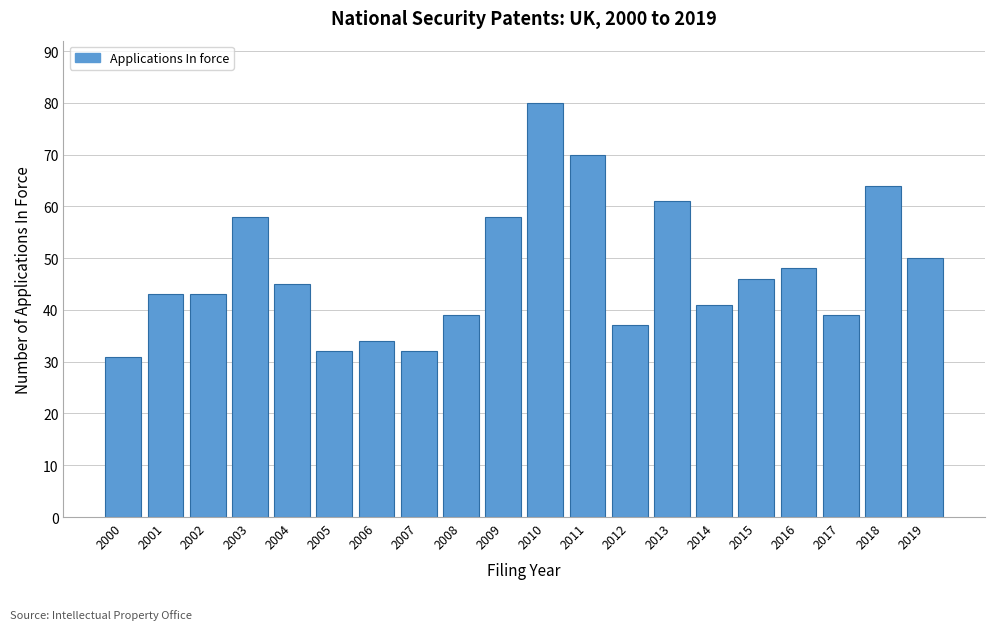

Reading right to left, transcribe all the data shown in this chart.

2019=50	2018=64	2017=39	2016=48	2015=46	2014=41	2013=61	2012=37	2011=70	2010=80	2009=58	2008=39	2007=32	2006=34	2005=32	2004=45	2003=58	2002=43	2001=43	2000=31